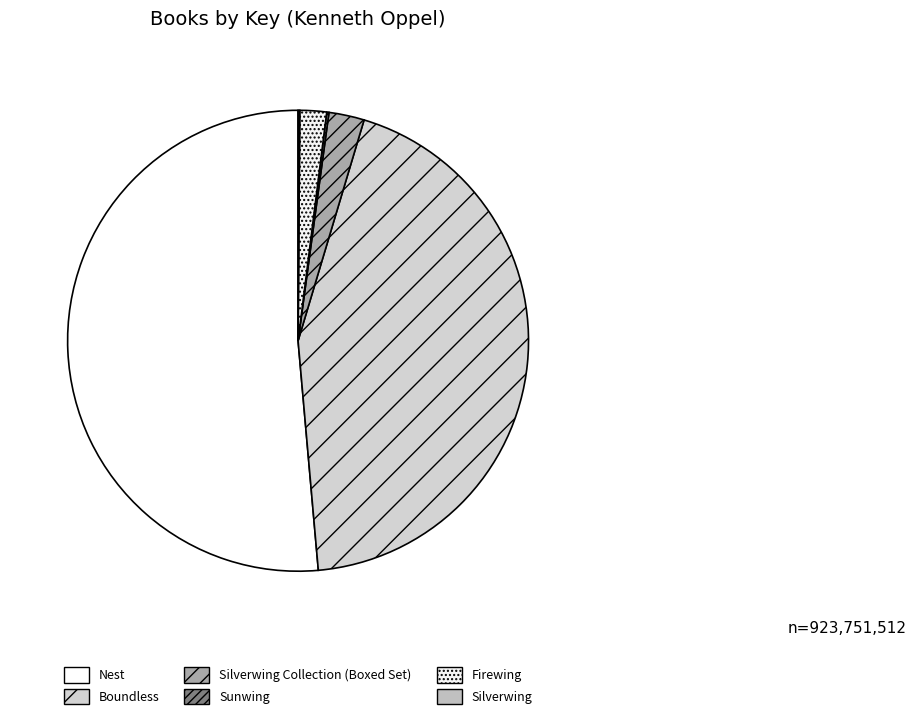

Approximately how many times larger is the value at Firewing compared to Silverwing?

15.8